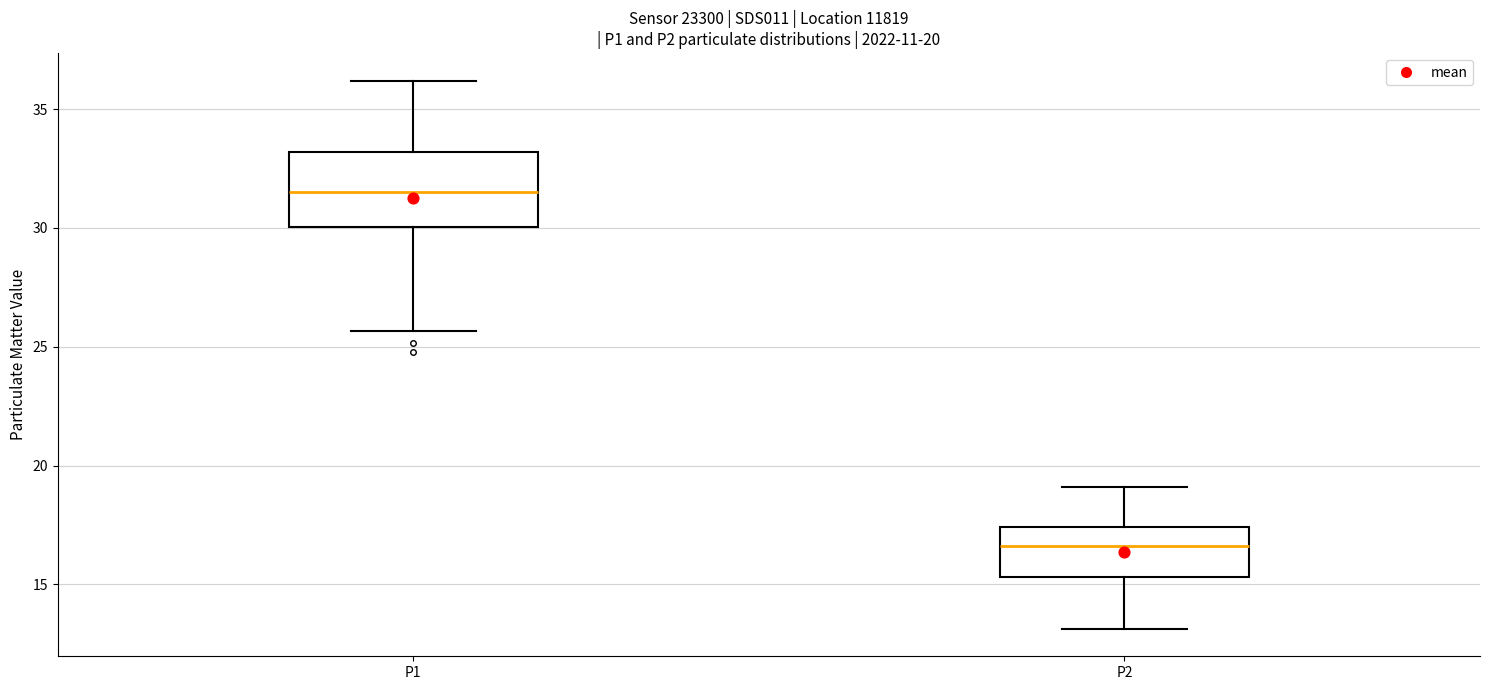

Which box has the highest median line?

P1